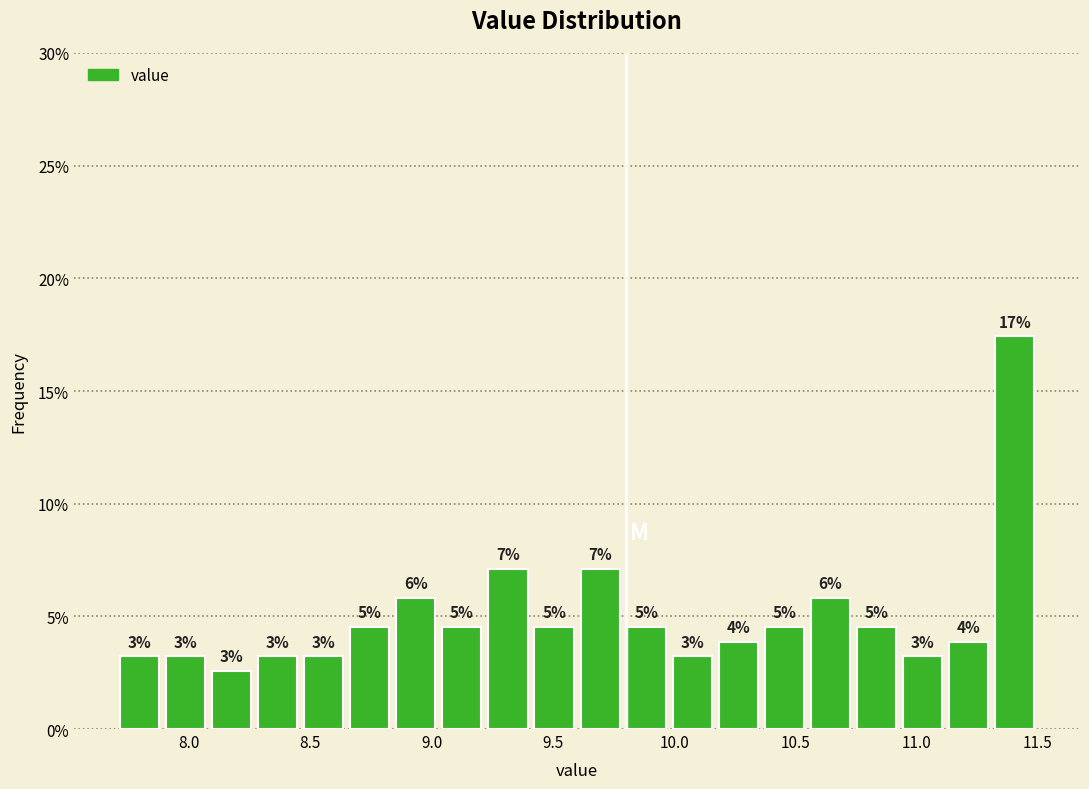

Read against the x-axis, roughly where is the centre of the tallest bar?

11.40